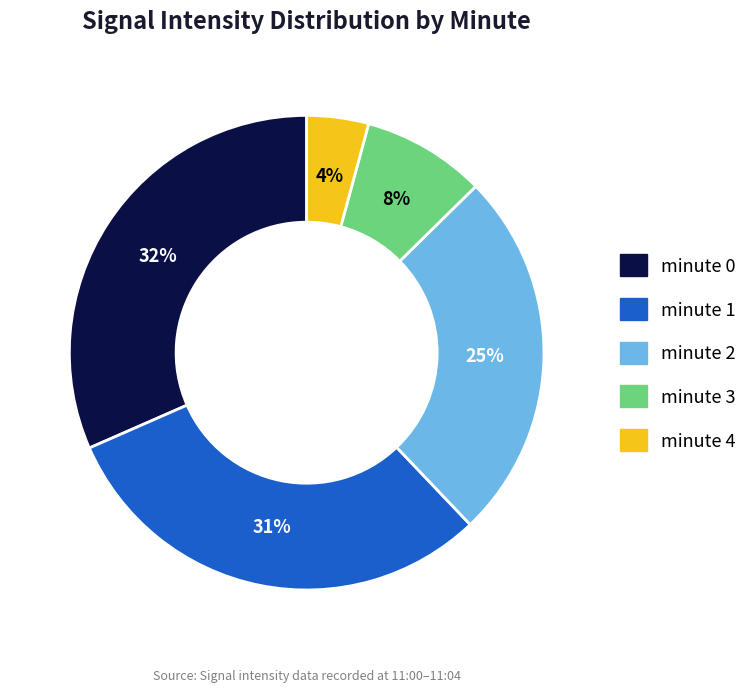

To the nearest percent, what is the average slice percentage?

20%